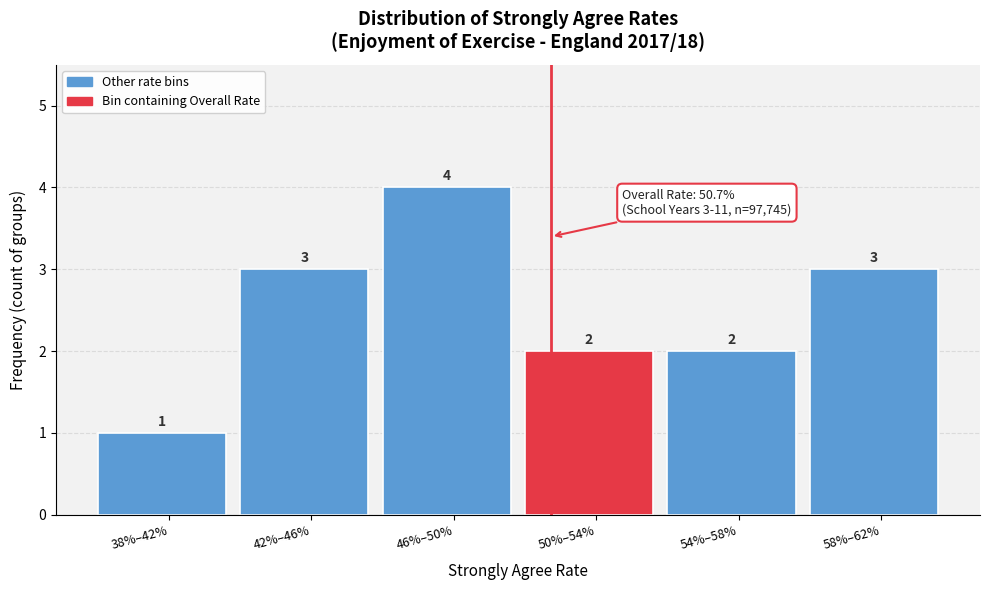

Reading left to right, transcribe all the data shown in this chart.

38%–42%=1	42%–46%=3	46%–50%=4	50%–54%=2	54%–58%=2	58%–62%=3